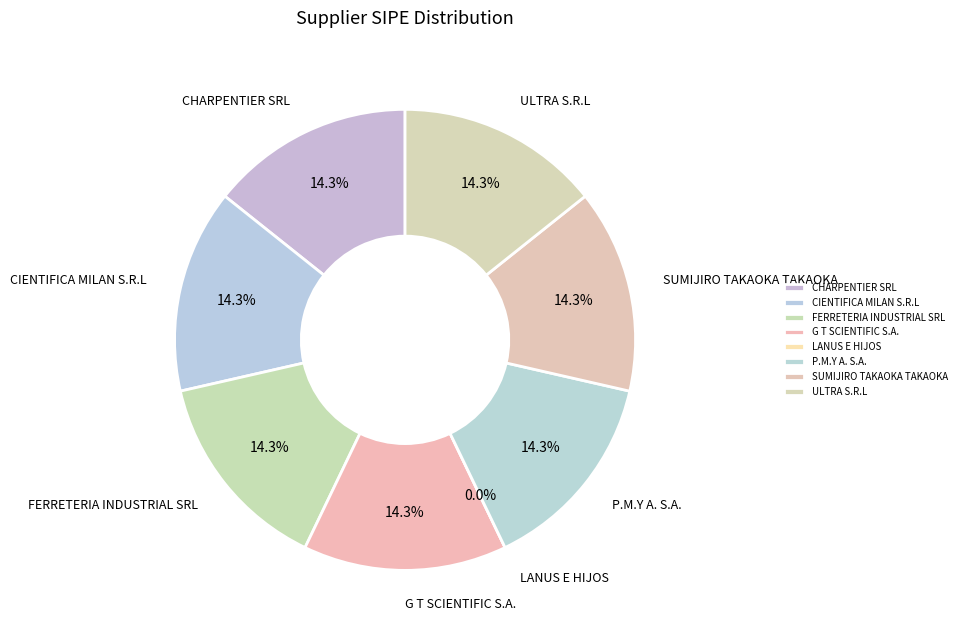

Is there a majority slice in this chart?

No